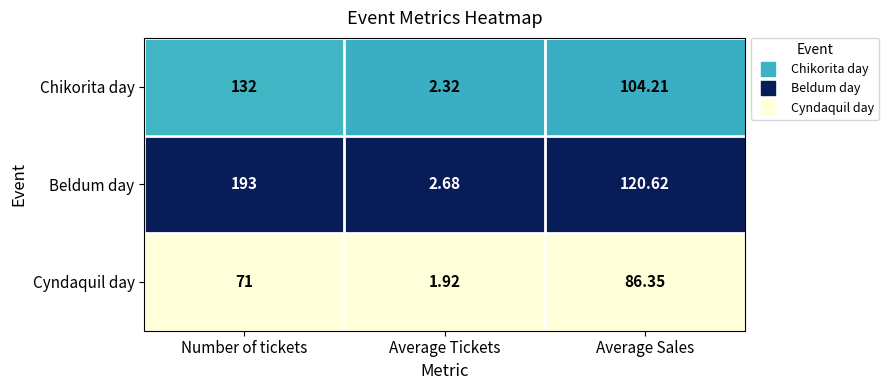

Where is Beldum day nearest to the value 97?

Average Sales